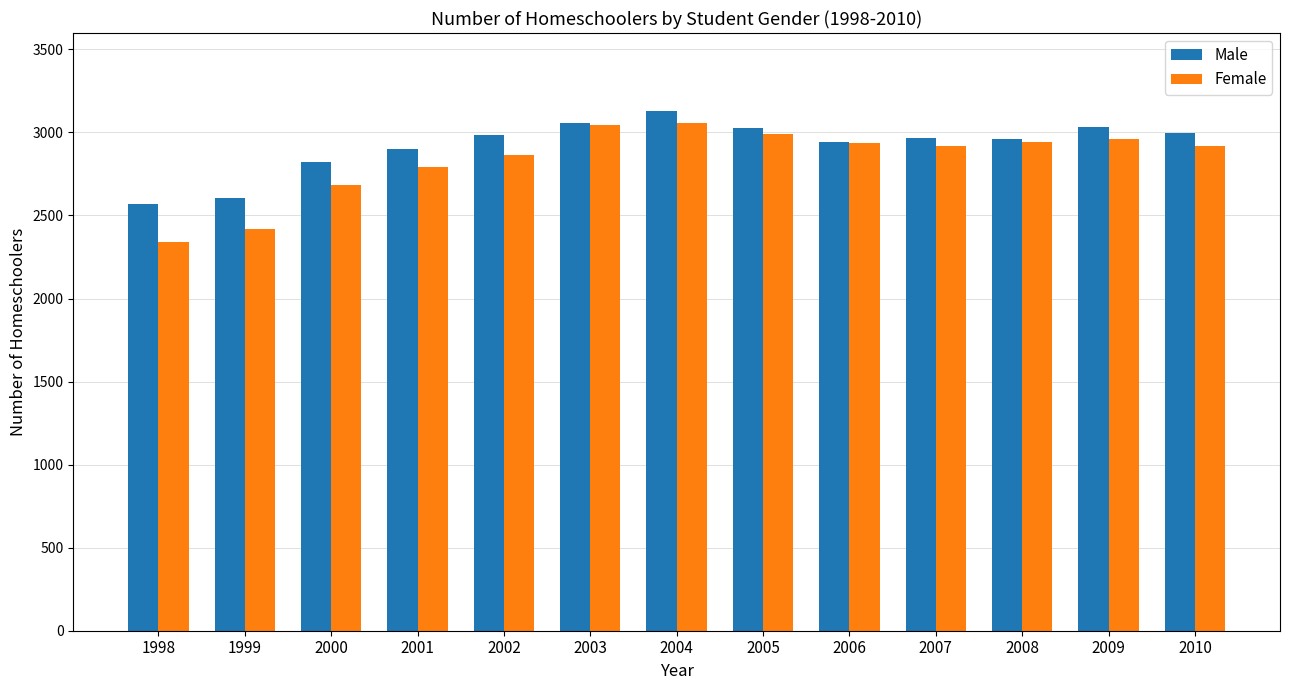

What is the spread (max minus min) of values at 2009?

73